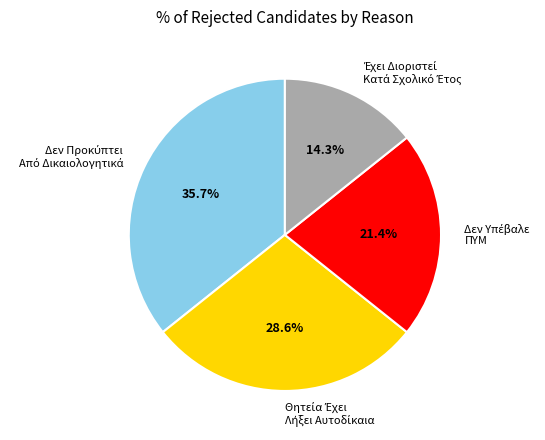

Is there any slice that represents more than half of the pie?

No